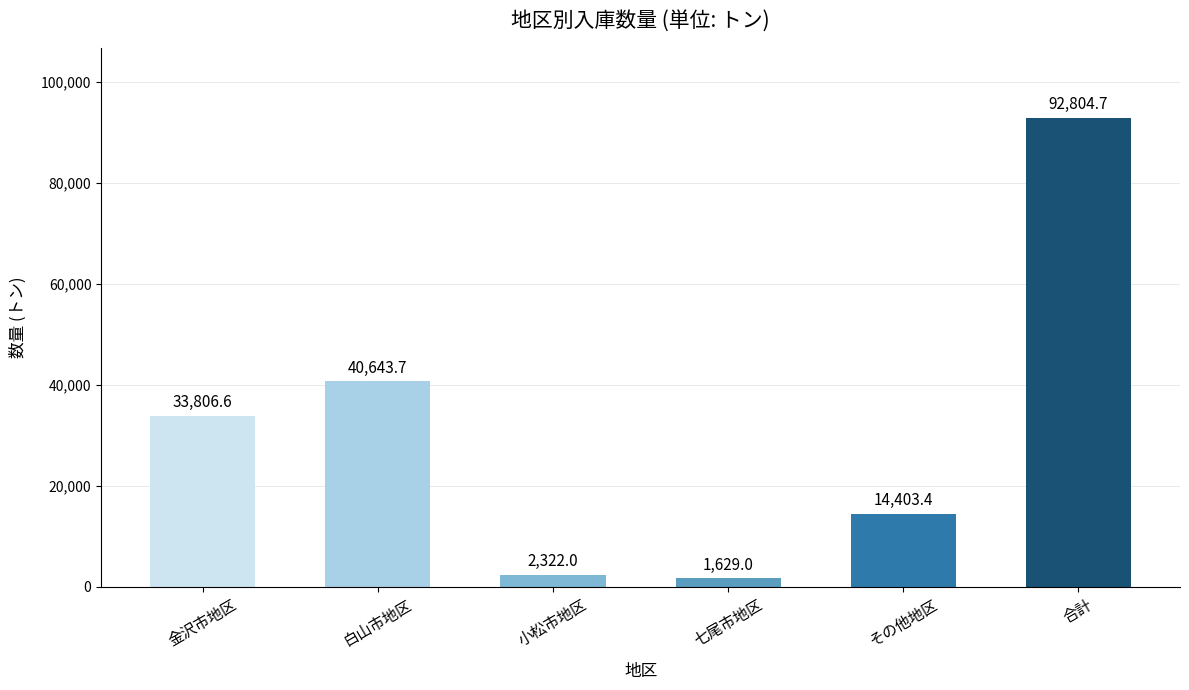

Does the chart contain any negative values?

No